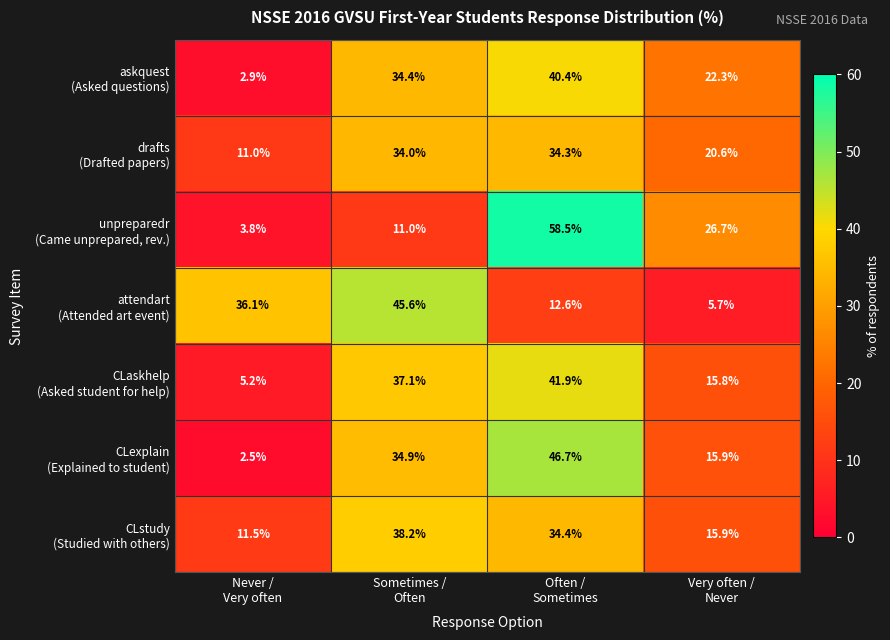

At how many categories does at least one series exceed 34?

3